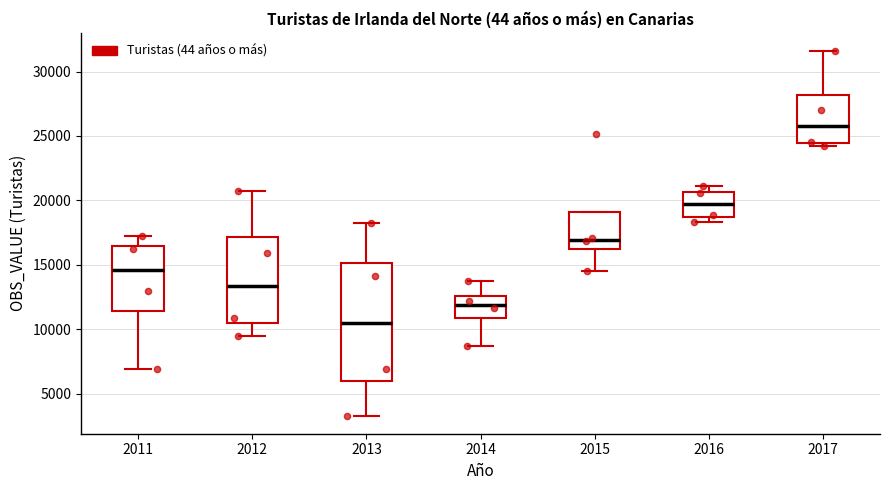

Which box is the tallest, from its lower edge to its upper edge?

2013